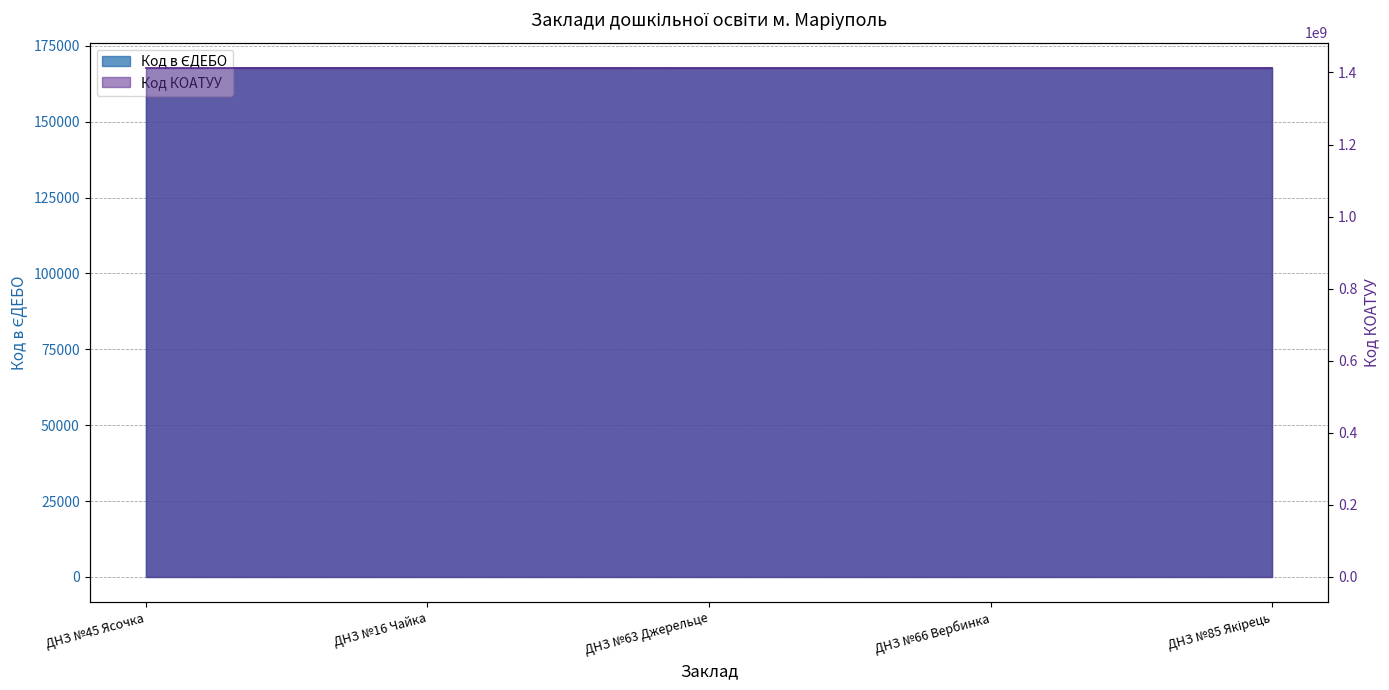

Reading left to right, list all the values displayed in this chart.

167689	167688	167630	167632	167642